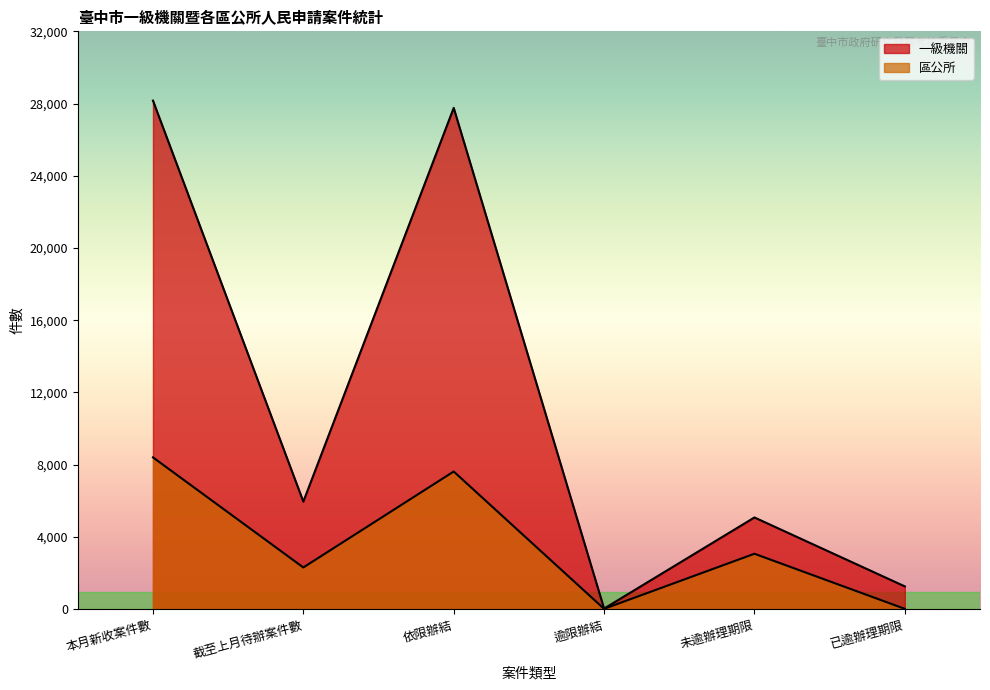

How many data points in 一級機關 are above 5950?

2